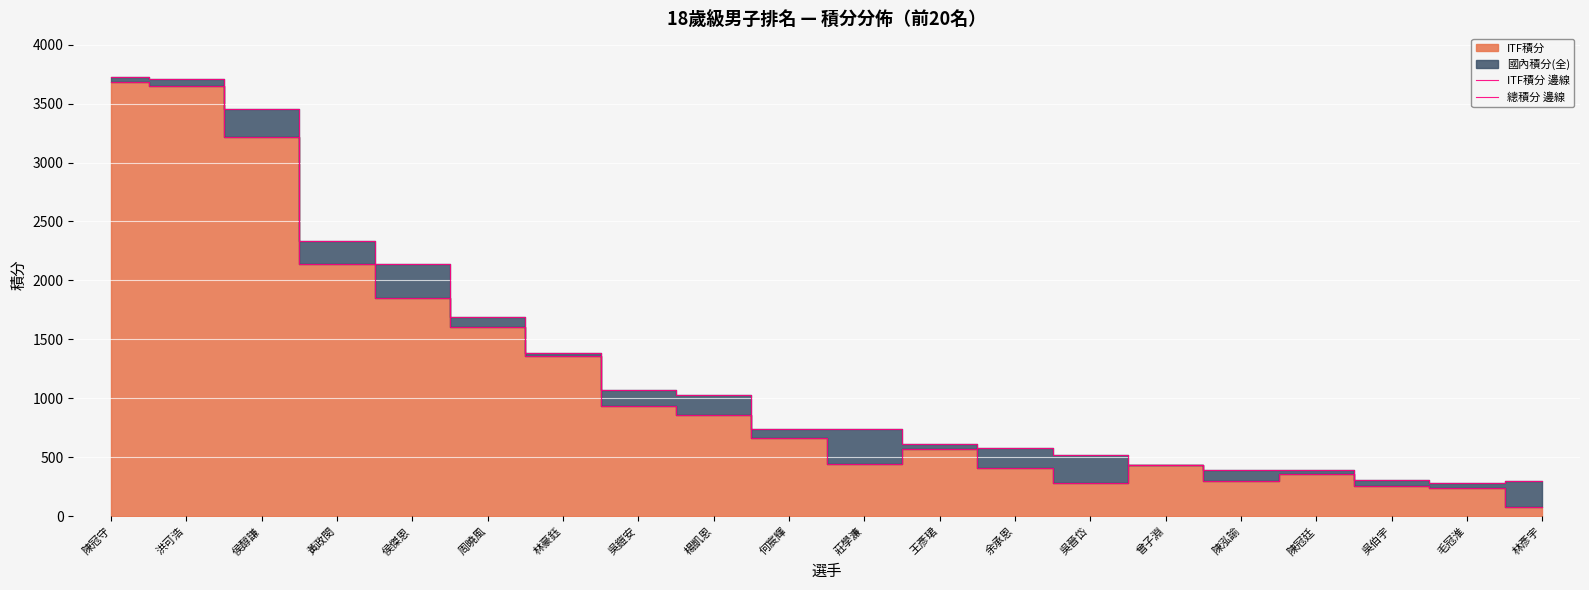

What is the label of the 3rd point from the right?

吳伯宇